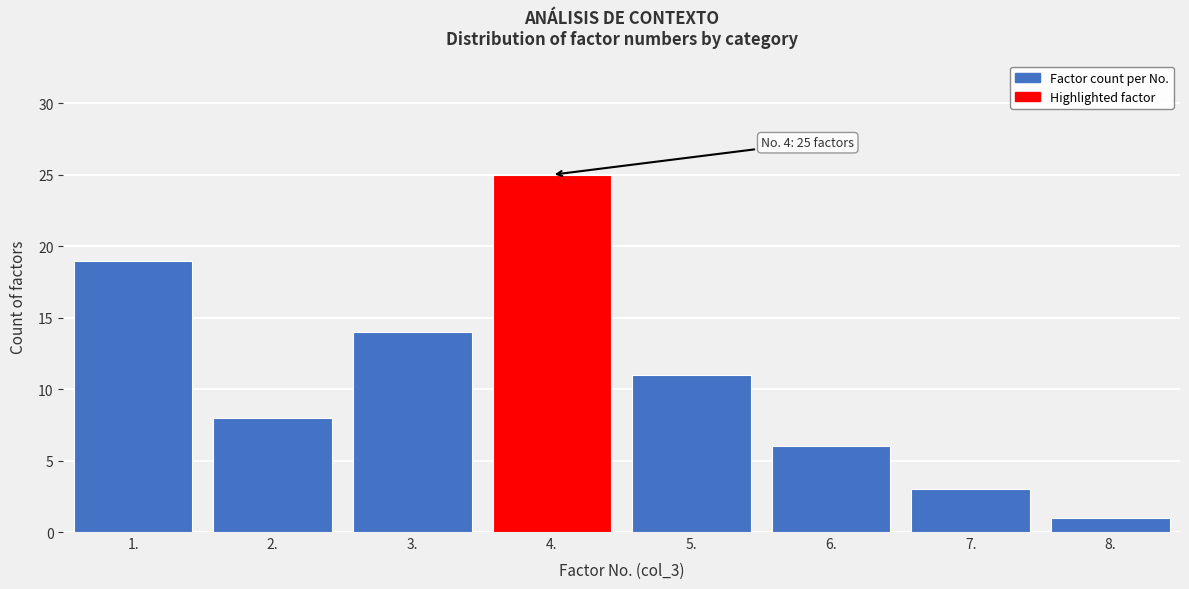

Reading right to left, extract all data points from this chart.

8.=1	7.=3	6.=6	5.=11	4.=25	3.=14	2.=8	1.=19